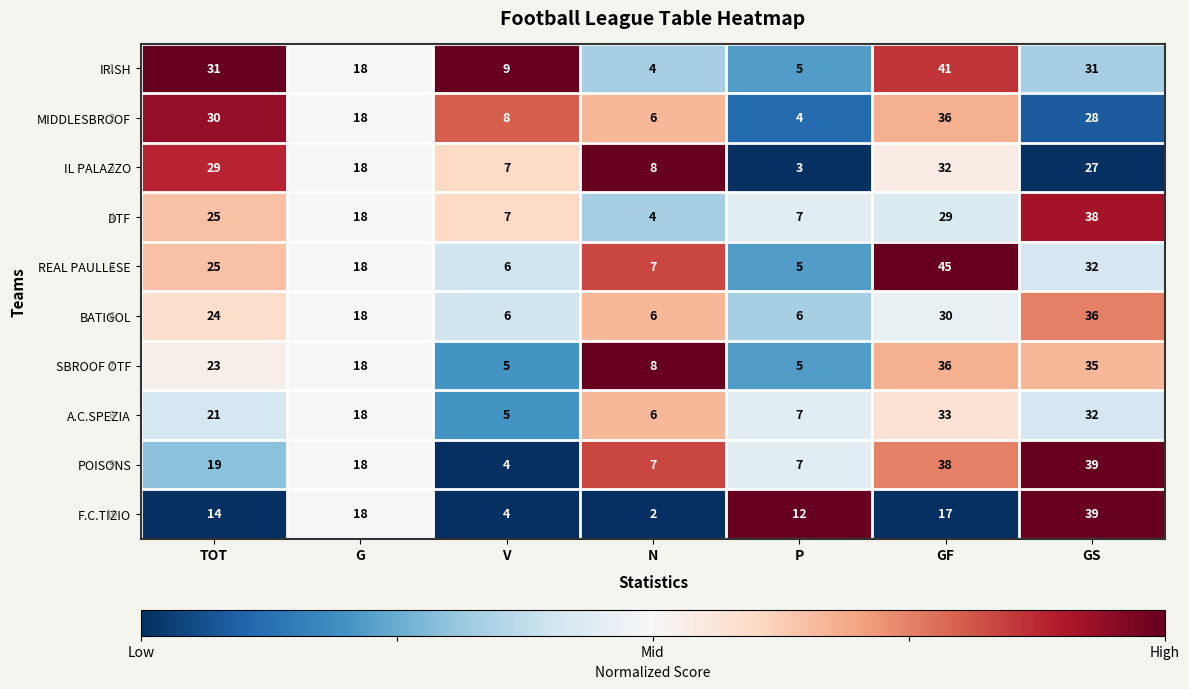

At which category does the chart reach its minimum across all series?

N